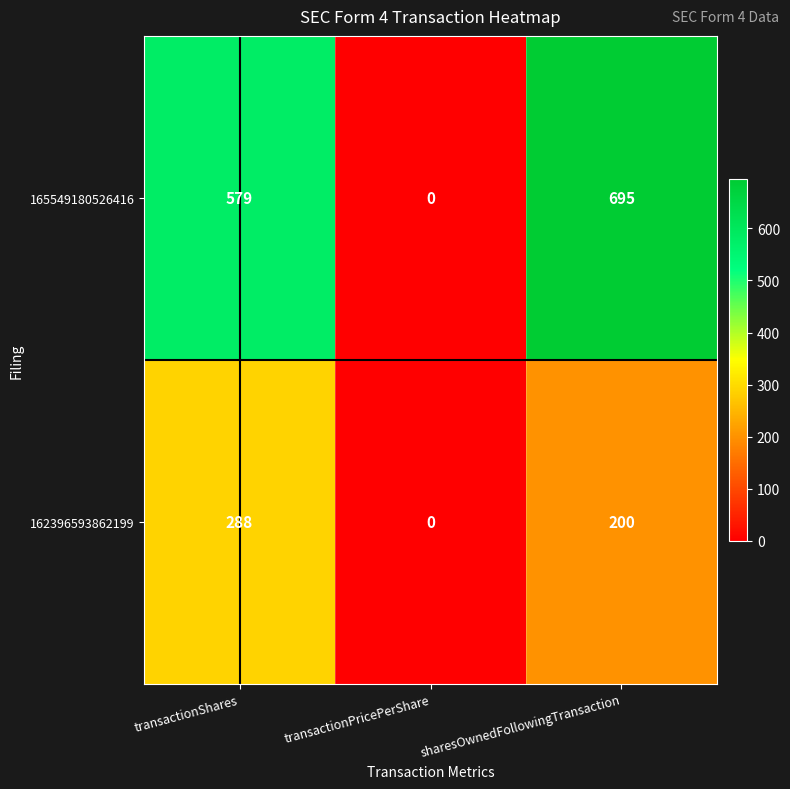

Reading left to right, transcribe all the data shown in this chart.

165549180526416: transactionShares=579	transactionPricePerShare=0	sharesOwnedFollowingTransaction=695
162396593862199: transactionShares=288	transactionPricePerShare=0	sharesOwnedFollowingTransaction=200